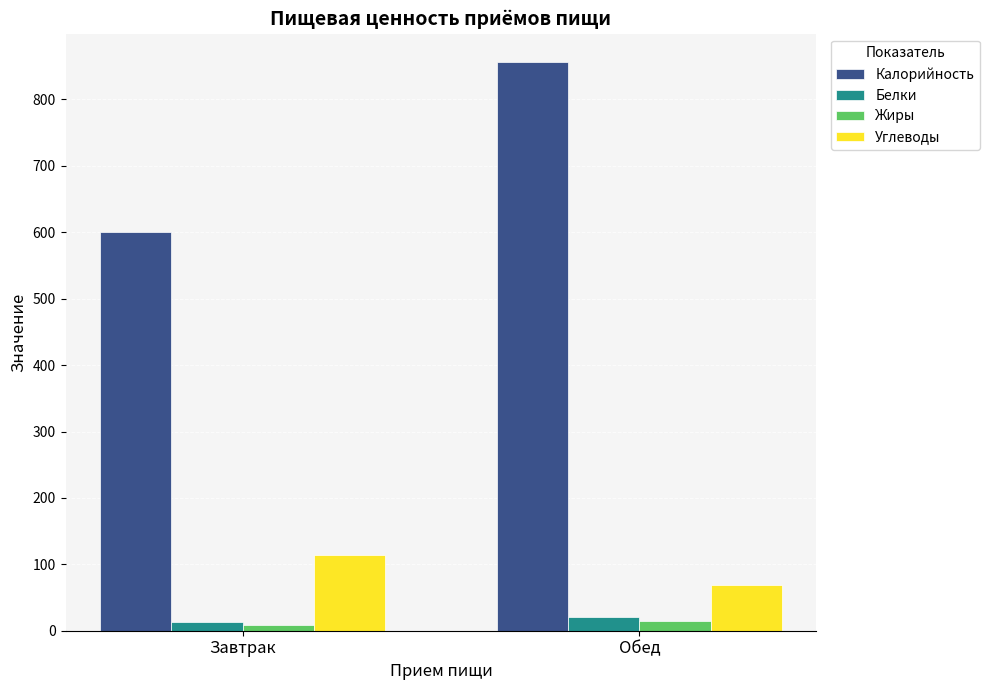

Which category has the highest value in the Калорийность series?

Обед